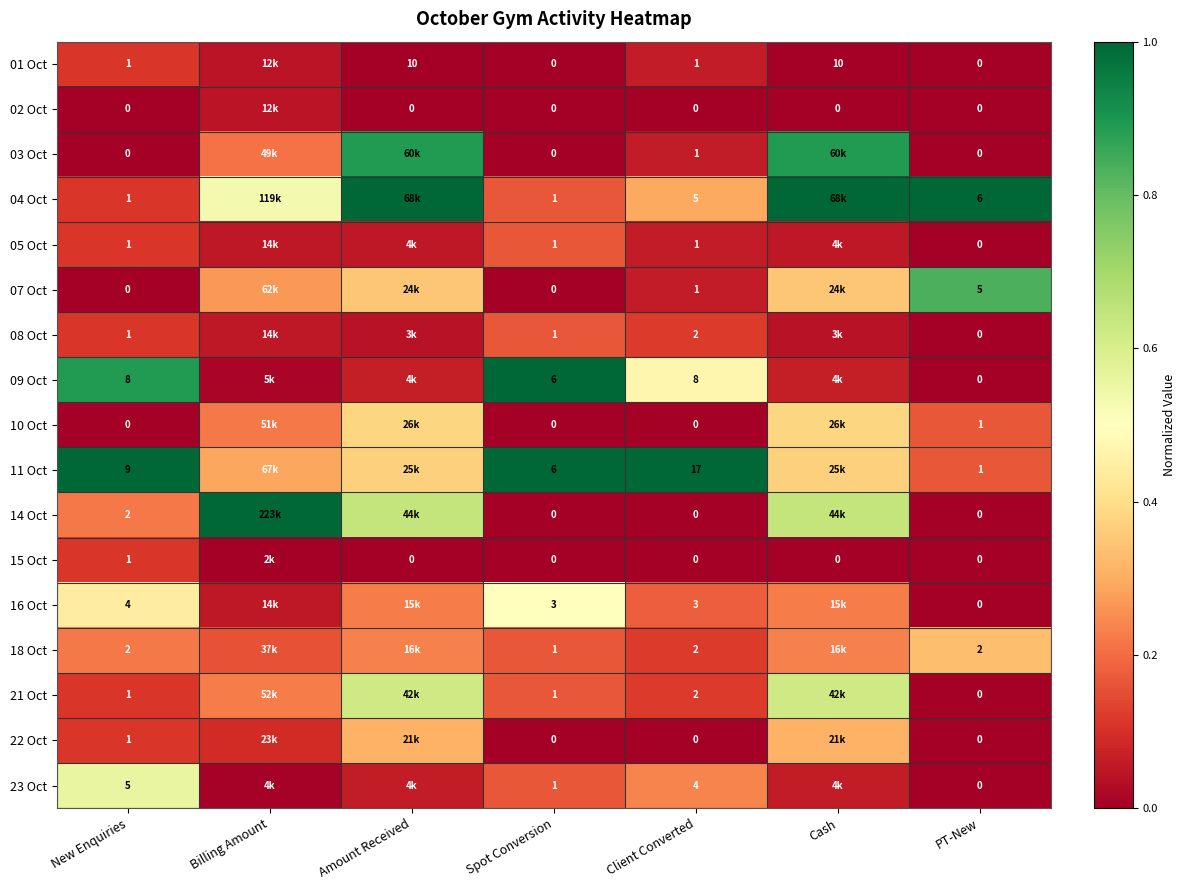

At how many categories does at least one series exceed 0?

7